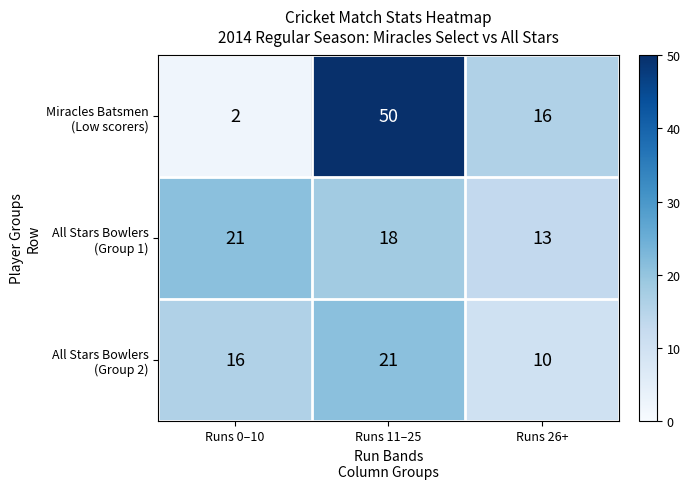

What is the total value across all series at Runs 0–10?

39